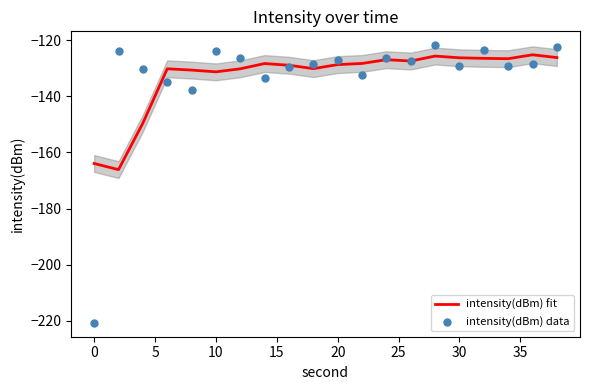

Which series contains the lowest Y value?

intensity(dBm) data